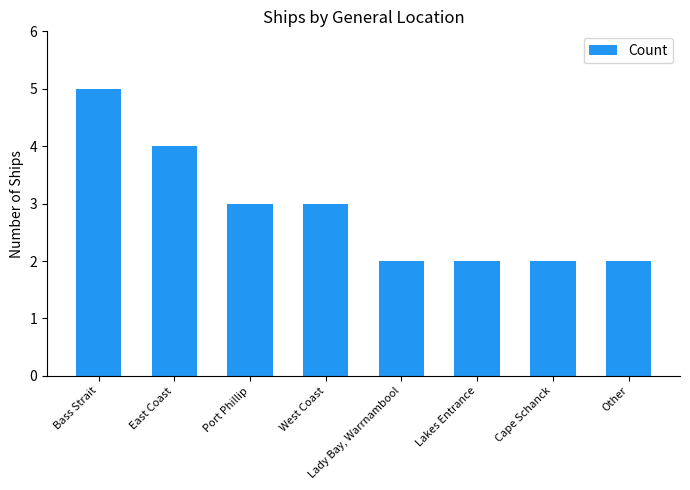

Which has a higher value, West Coast or Lady Bay, Warrnambool?

West Coast